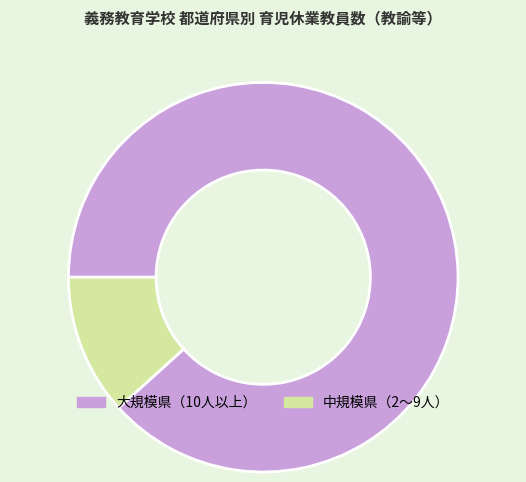

What is the largest slice in the pie chart?

大規模県（10人以上）